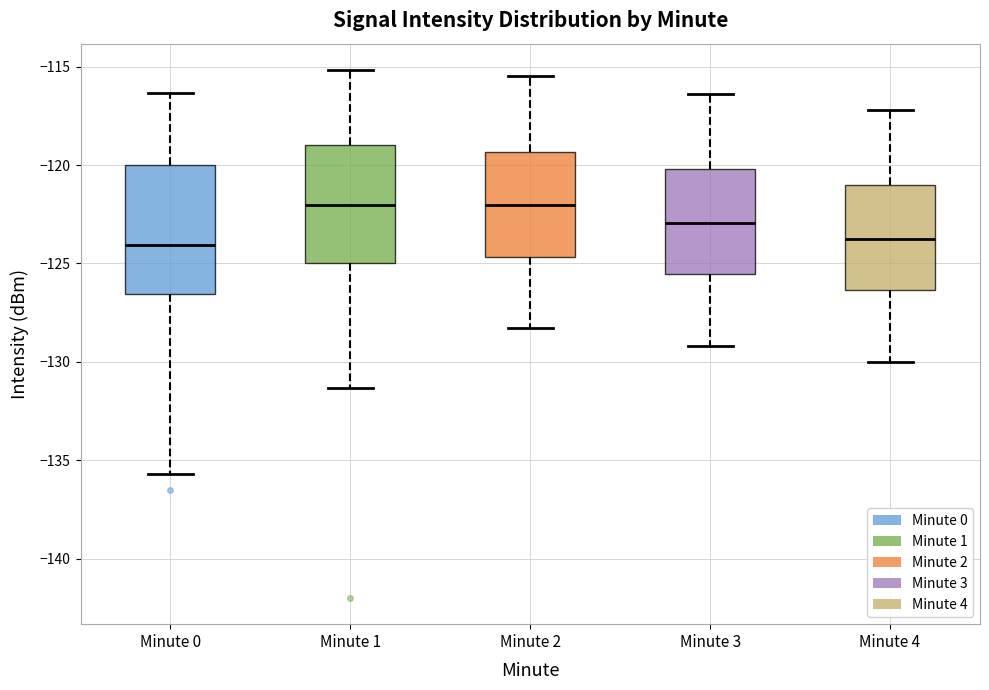

Comparing the boxes themselves (not the whiskers), which one is the tallest?

Minute 0